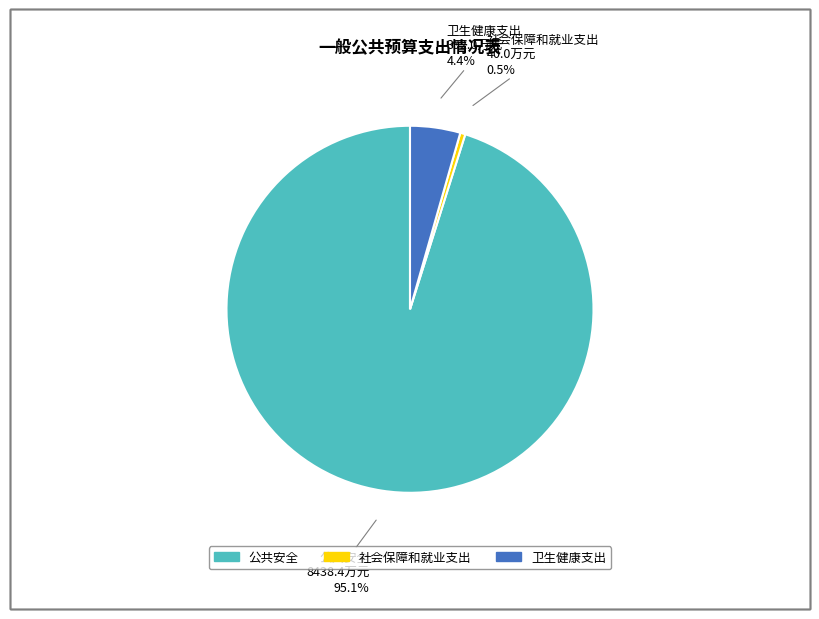

Which has a higher value, 社会保障和就业支出 or 公共安全?

公共安全